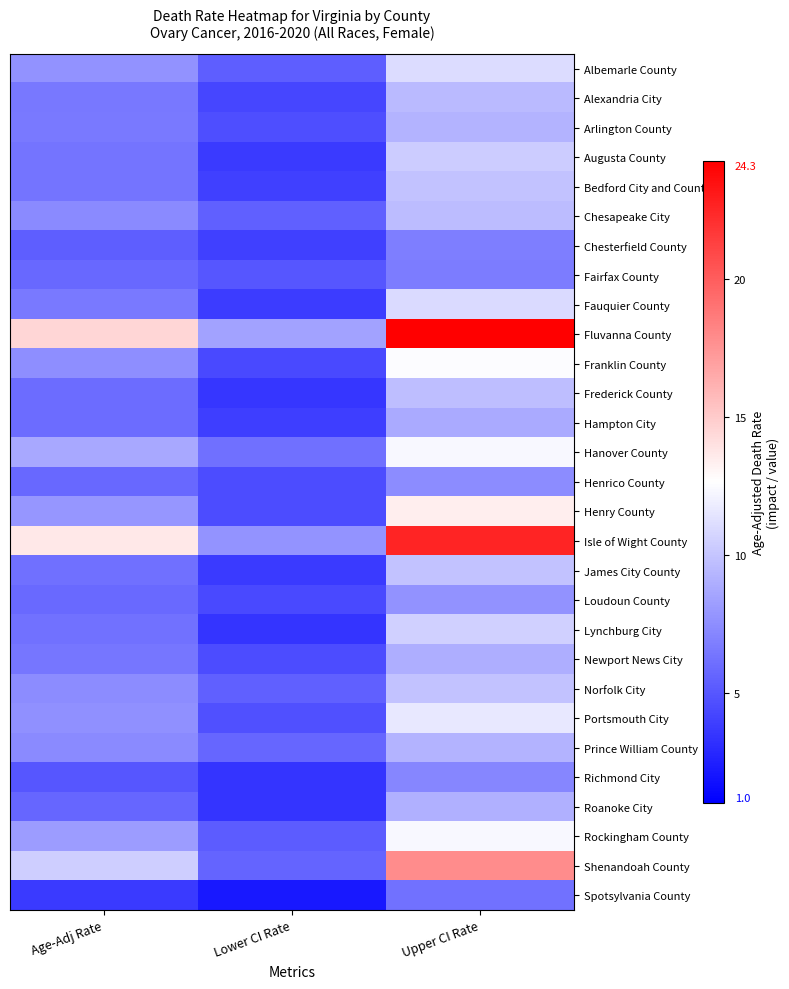

Reading right to left, what are all the values shown in this chart?

Albemarle County: Upper CI Rate=11.1	Lower CI Rate=5.3	Age-Adj Rate=7.7
Alexandria City: Upper CI Rate=9.5	Lower CI Rate=4.2	Age-Adj Rate=6.5
Arlington County: Upper CI Rate=9.2	Lower CI Rate=4.6	Age-Adj Rate=6.6
Augusta County: Upper CI Rate=10.3	Lower CI Rate=3.7	Age-Adj Rate=6.3
Bedford City and County: Upper CI Rate=9.9	Lower CI Rate=4.0	Age-Adj Rate=6.3
Chesapeake City: Upper CI Rate=9.6	Lower CI Rate=5.4	Age-Adj Rate=7.3
Chesterfield County: Upper CI Rate=6.8	Lower CI Rate=4.0	Age-Adj Rate=5.3
Fairfax County: Upper CI Rate=6.7	Lower CI Rate=5.0	Age-Adj Rate=5.8
Fauquier County: Upper CI Rate=11.0	Lower CI Rate=3.8	Age-Adj Rate=6.6
Fluvanna County: Upper CI Rate=24.3	Lower CI Rate=8.4	Age-Adj Rate=14.5
Franklin County: Upper CI Rate=12.5	Lower CI Rate=4.4	Age-Adj Rate=7.5
Frederick County: Upper CI Rate=9.7	Lower CI Rate=3.5	Age-Adj Rate=6.0
Hampton City: Upper CI Rate=8.8	Lower CI Rate=3.9	Age-Adj Rate=6.0
Hanover County: Upper CI Rate=12.3	Lower CI Rate=6.1	Age-Adj Rate=8.7
Henrico County: Upper CI Rate=7.4	Lower CI Rate=4.5	Age-Adj Rate=5.8
Henry County: Upper CI Rate=13.4	Lower CI Rate=4.5	Age-Adj Rate=7.9
Isle of Wight County: Upper CI Rate=22.6	Lower CI Rate=7.8	Age-Adj Rate=13.7
James City County: Upper CI Rate=9.9	Lower CI Rate=3.7	Age-Adj Rate=6.1
Loudoun County: Upper CI Rate=7.7	Lower CI Rate=4.4	Age-Adj Rate=5.9
Lynchburg City: Upper CI Rate=10.5	Lower CI Rate=3.4	Age-Adj Rate=6.2
Newport News City: Upper CI Rate=9.0	Lower CI Rate=4.5	Age-Adj Rate=6.4
Norfolk City: Upper CI Rate=9.9	Lower CI Rate=5.4	Age-Adj Rate=7.4
Portsmouth City: Upper CI Rate=11.6	Lower CI Rate=4.7	Age-Adj Rate=7.6
Prince William County: Upper CI Rate=9.2	Lower CI Rate=5.7	Age-Adj Rate=7.3
Richmond City: Upper CI Rate=7.1	Lower CI Rate=3.4	Age-Adj Rate=5.0
Roanoke City: Upper CI Rate=9.1	Lower CI Rate=3.4	Age-Adj Rate=5.7
Rockingham County: Upper CI Rate=12.3	Lower CI Rate=5.2	Age-Adj Rate=8.1
Shenandoah County: Upper CI Rate=17.9	Lower CI Rate=5.6	Age-Adj Rate=10.4
Spotsylvania County: Upper CI Rate=6.2	Lower CI Rate=2.1	Age-Adj Rate=3.7